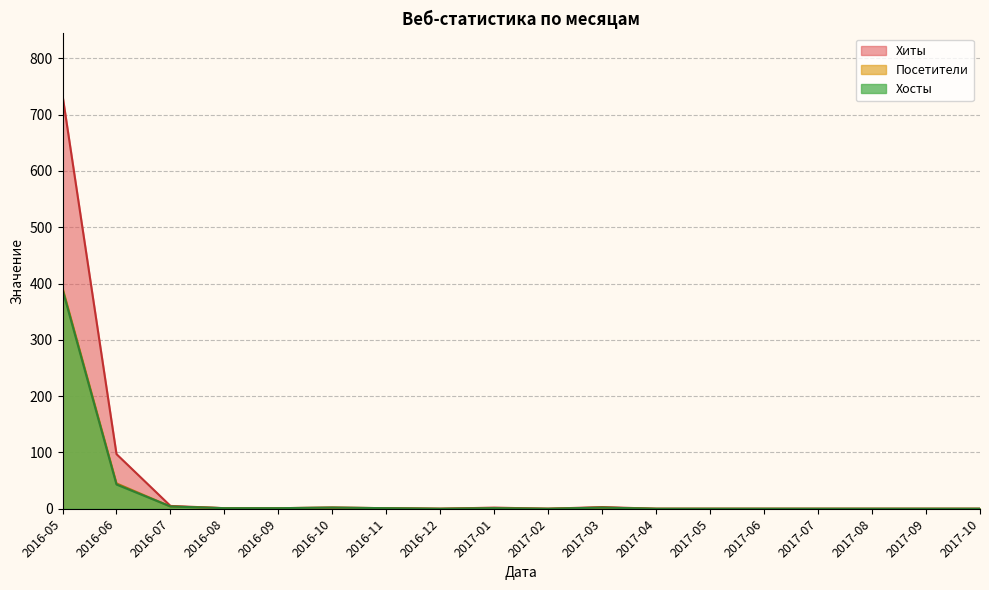

Does the chart have visible grid lines?

Yes